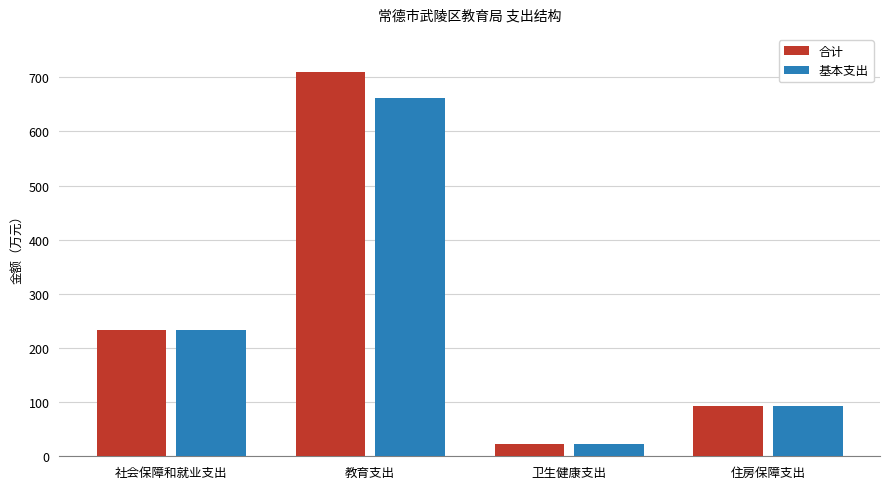

How many bars are there in total?

8